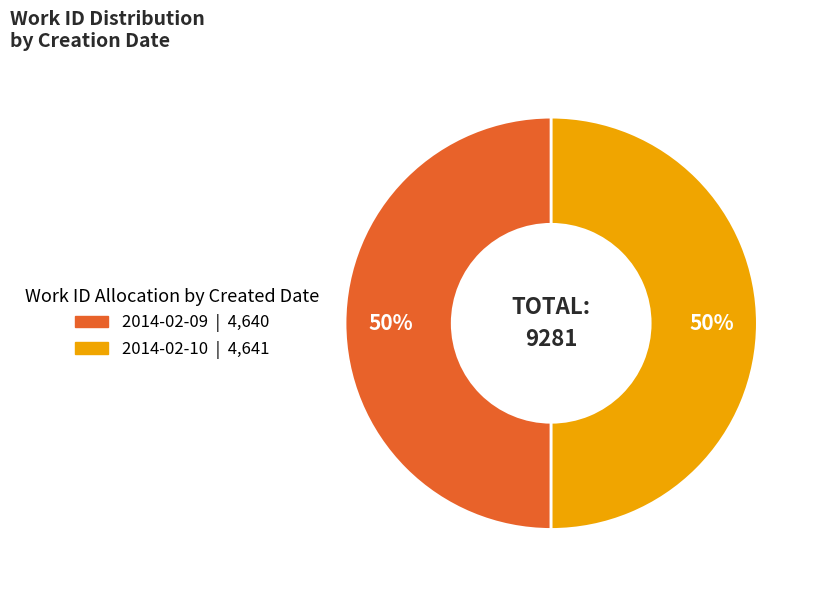

Approximately how many times larger is the value at 2014-02-10 compared to 2014-02-09?

1.0